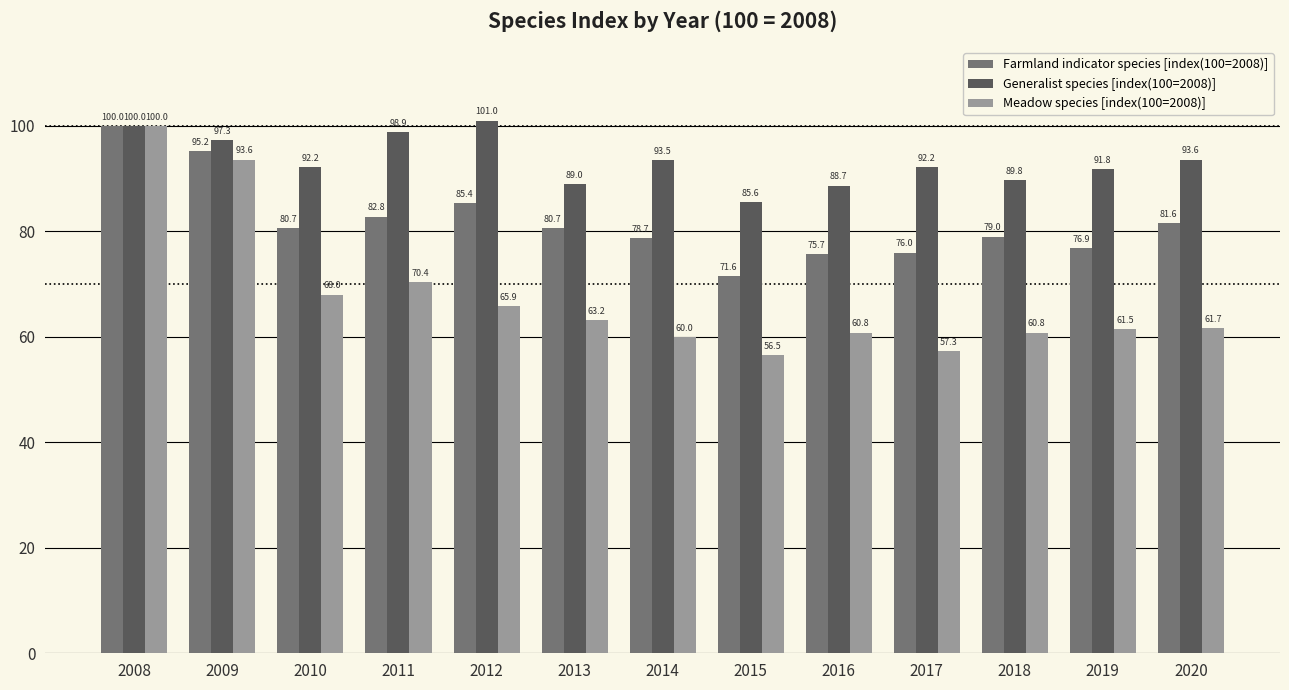

Which label corresponds to the largest value in the chart?

2012